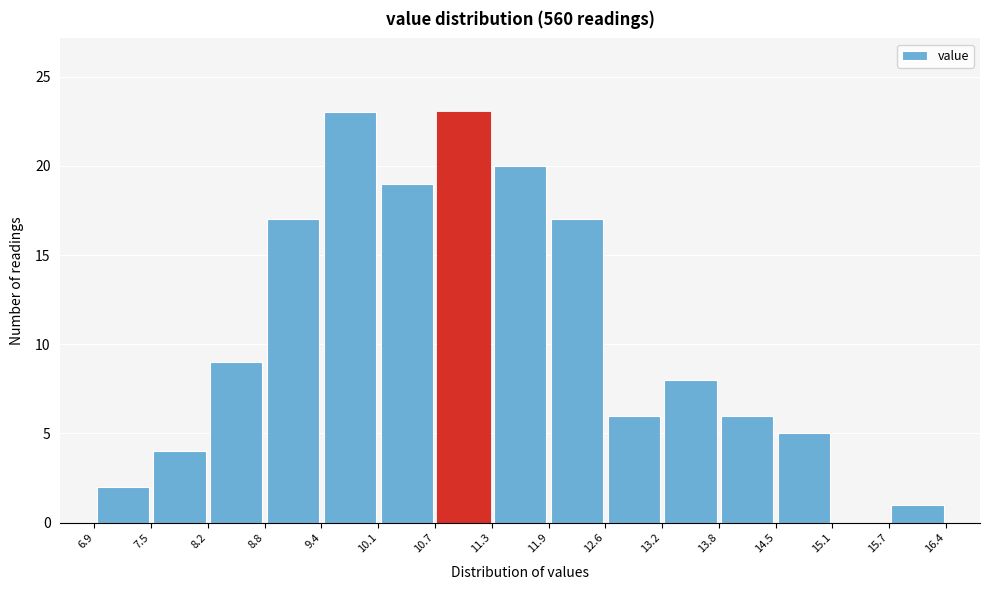

What is the height of the bar covering 7.5 to 8.2 on the x-axis? The values are not printed on the chart, so give them approximately, as read against the axis.

4